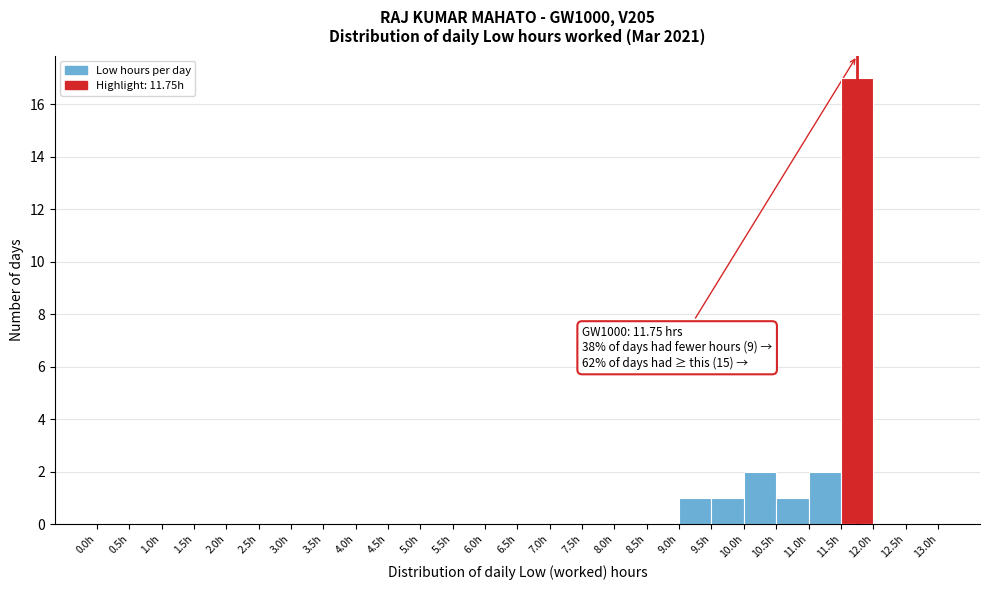

Which range on the x-axis has the tallest bar?

11.5 to 12.0